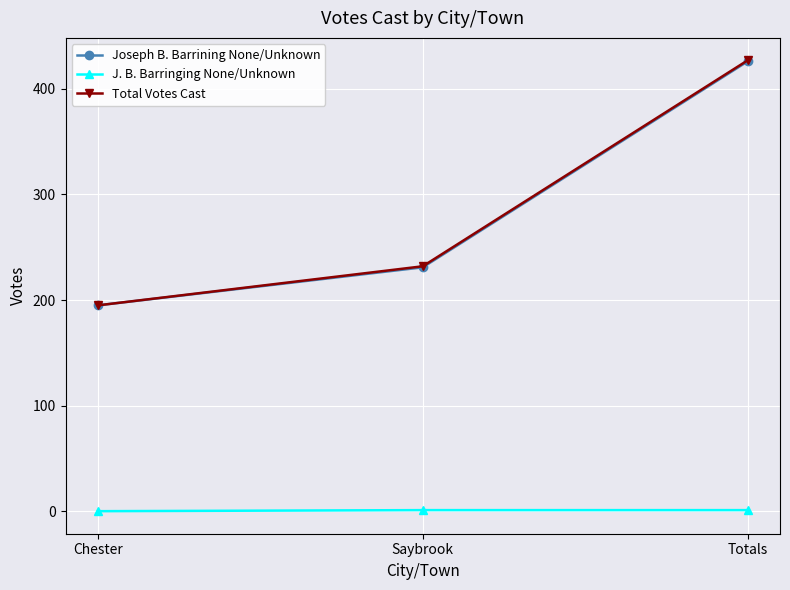

Which series has the widest spread of values?

Total Votes Cast